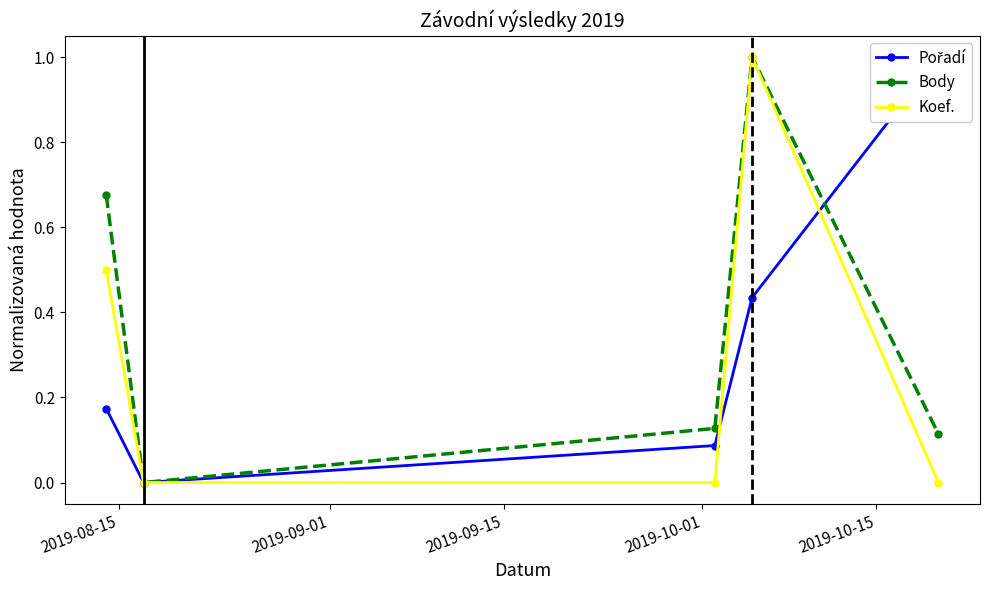

True or false: Koef. and Body cross at least once.

False